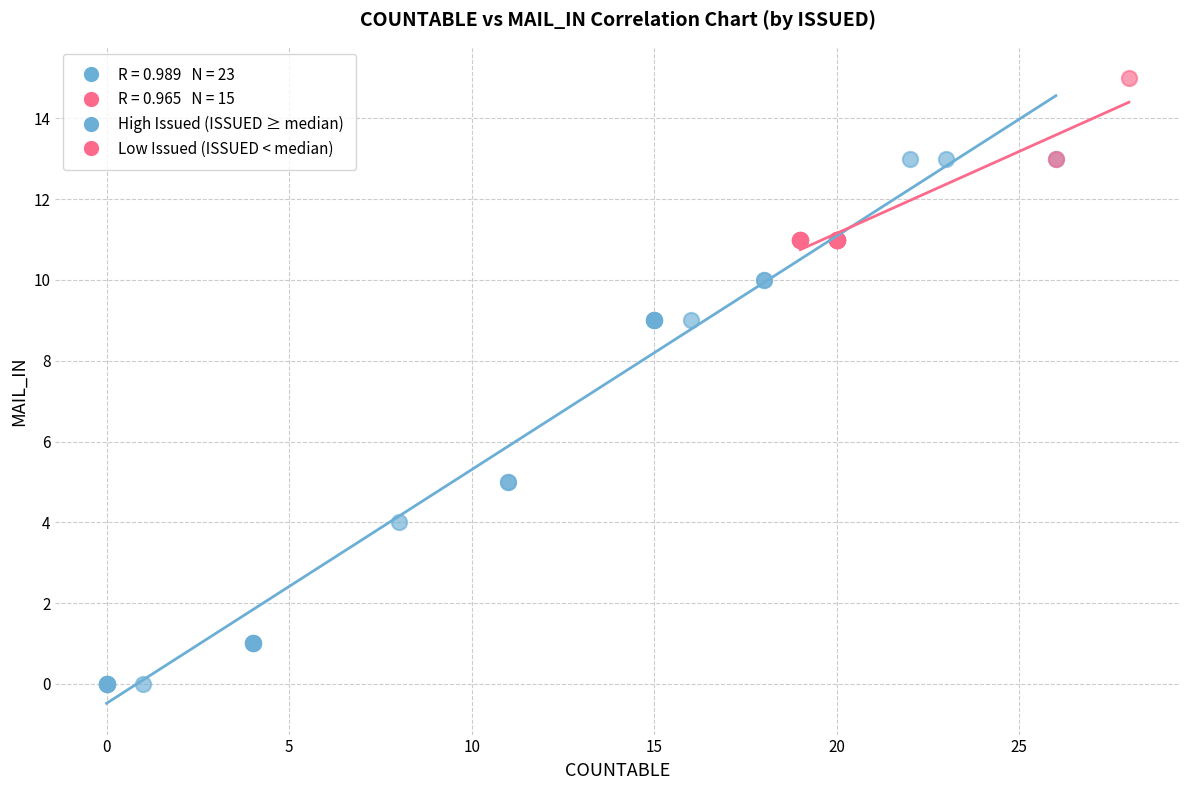

Which series has the largest Y range (max minus min)?

High Issued (ISSUED ≥ median)